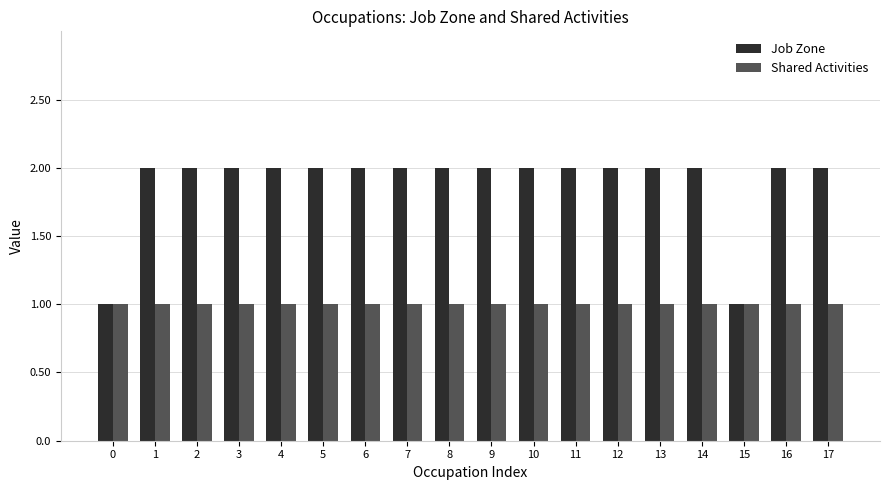

Count the number of categories in the chart.

18